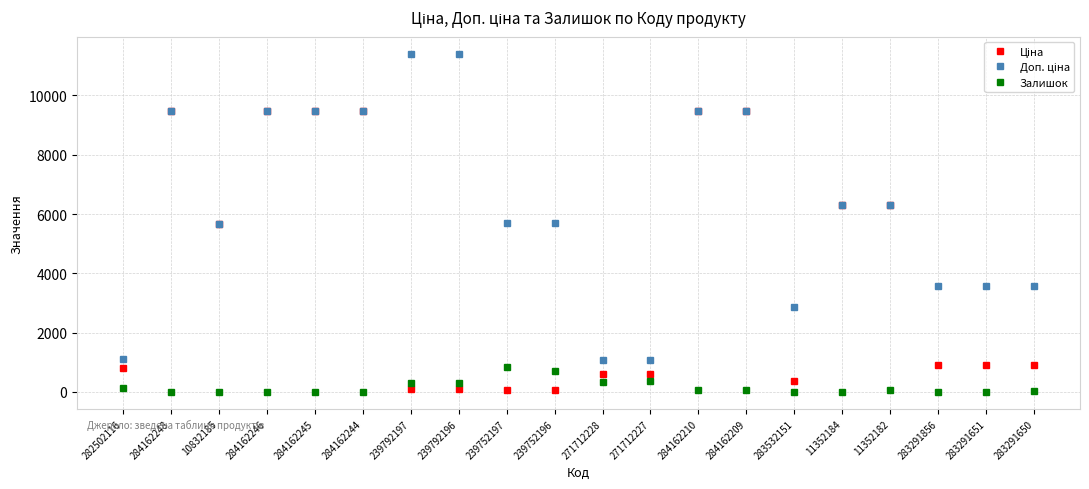

What is the total value across all series at 284162245?

18968.1